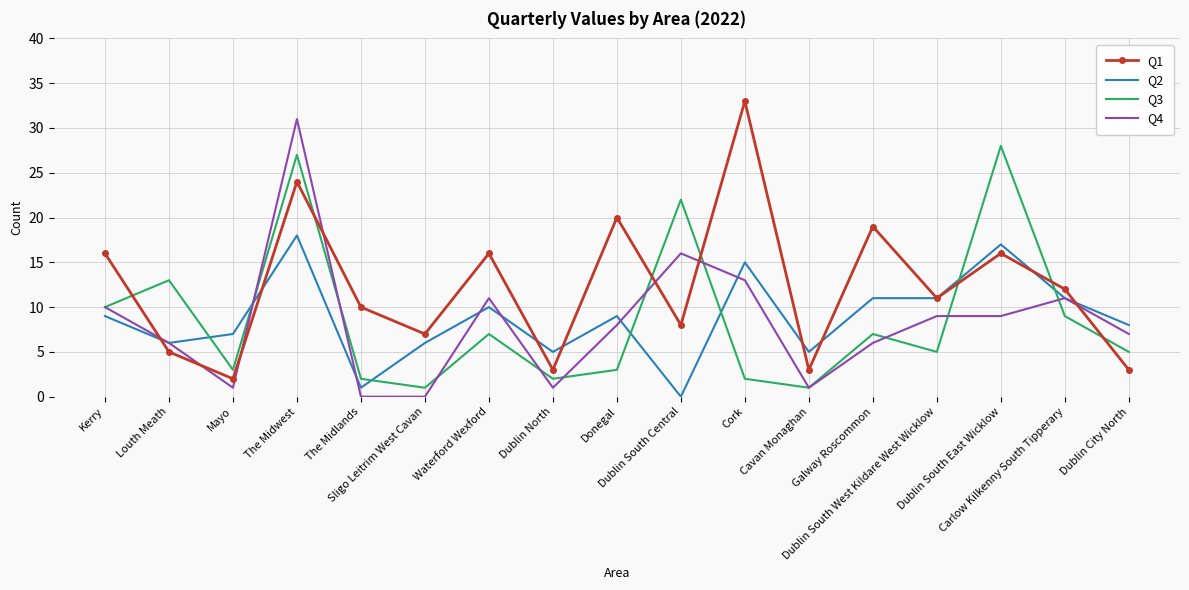

List the series in order of their peak value, highest first.

Q1, Q4, Q3, Q2